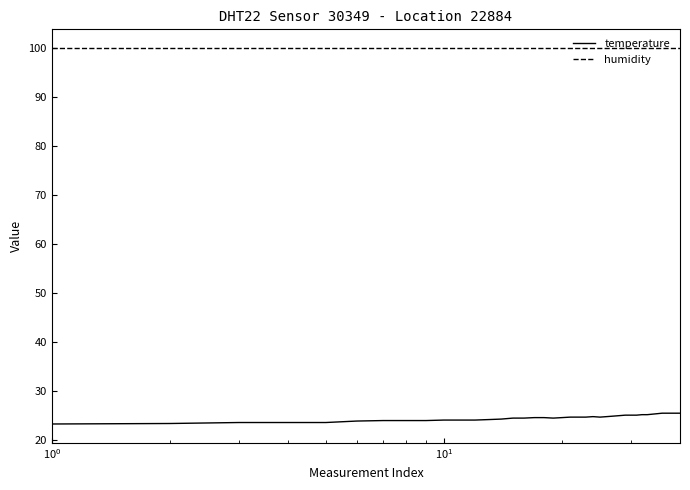

What is the difference between the maximum and minimum values in the temperature series?

2.2